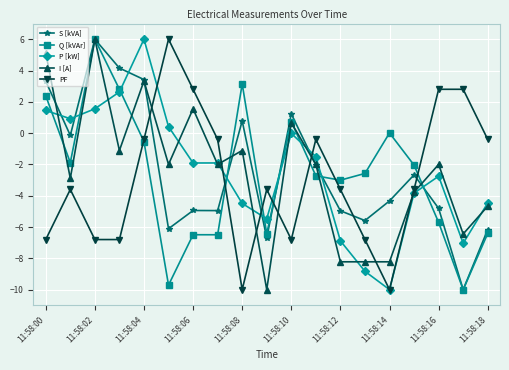

How many lines are shown in the chart?

5